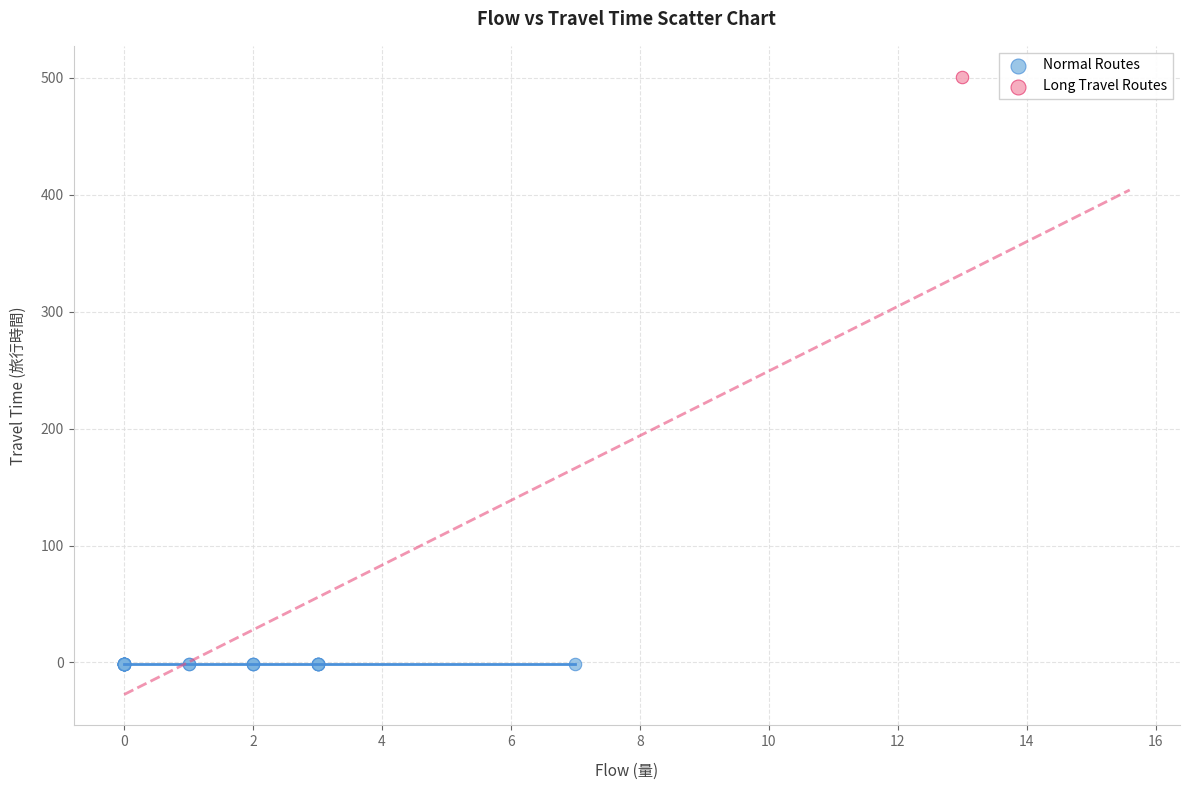

Which series reaches the maximum Y coordinate?

Long Travel Routes